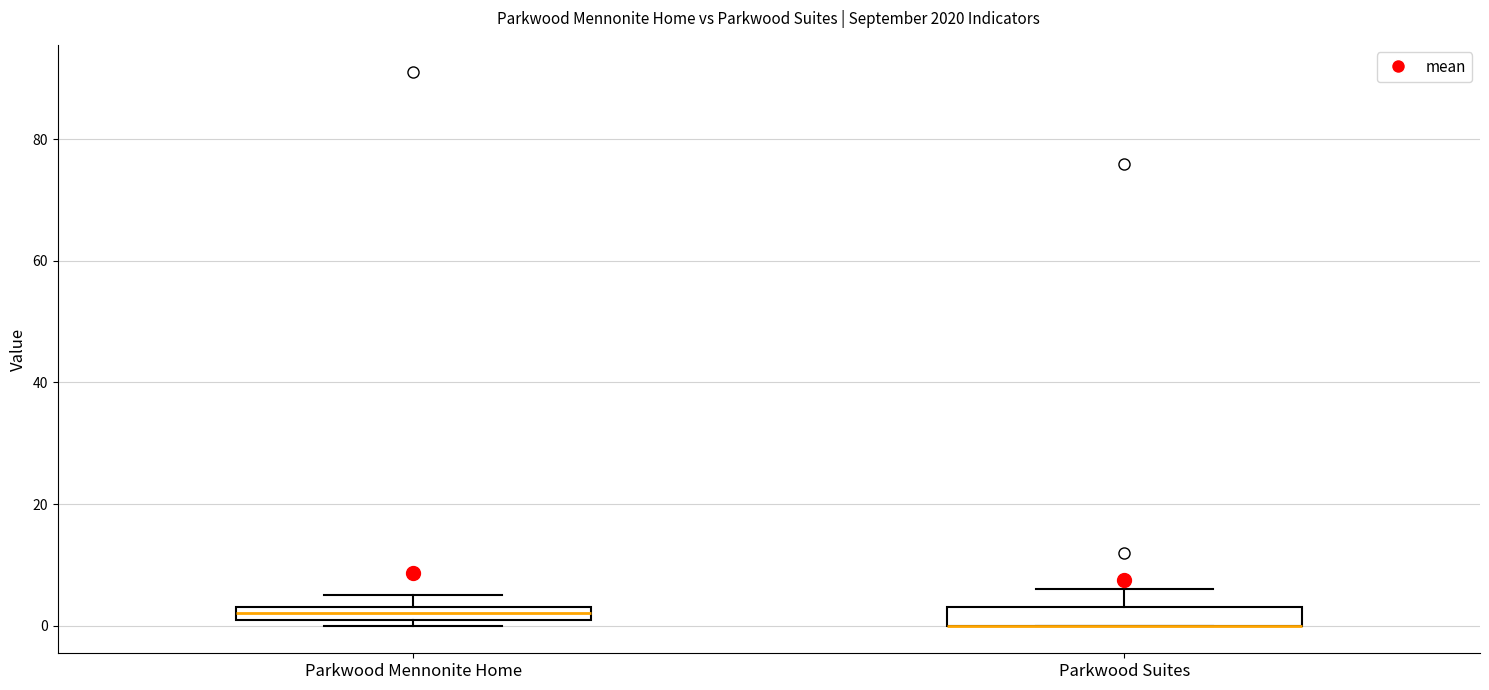

Where does the upper whisker of the box for Parkwood Suites end on the y-axis? The values are not printed on the chart, so give them approximately, as read against the axis.

6